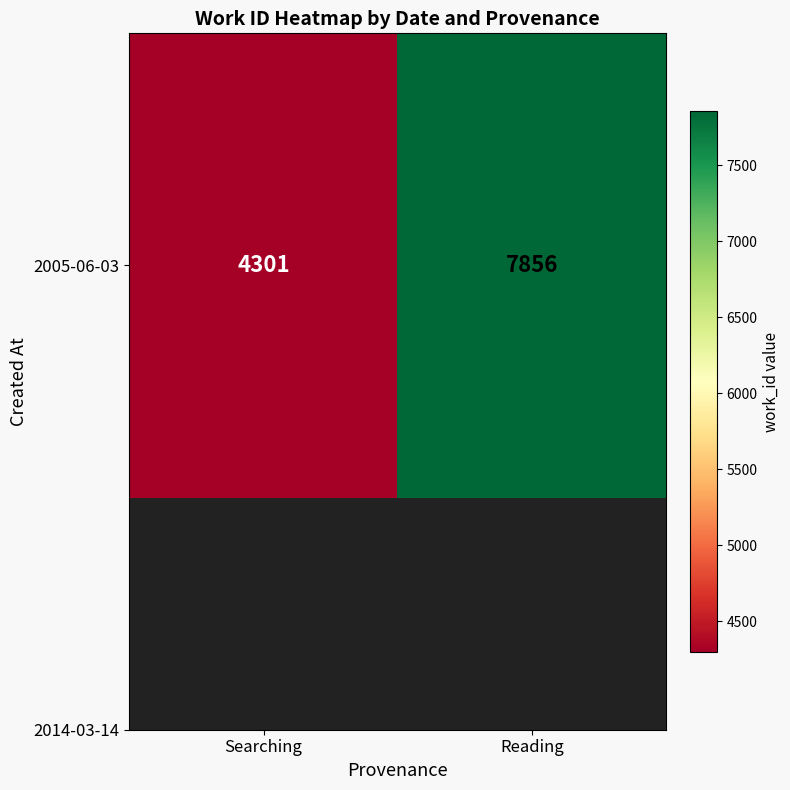

Reading left to right, what are all the values shown in this chart?

Searching=4301	Reading=7856